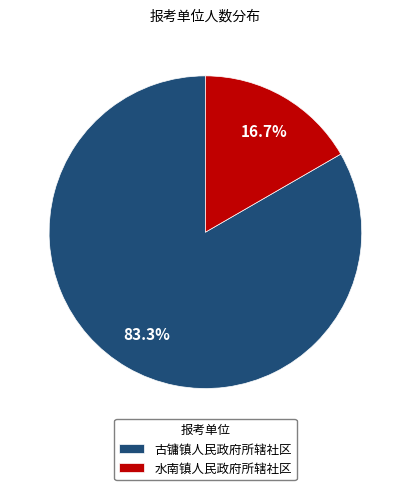

To the nearest percent, what percentage of the pie is 水南镇人民政府所辖社区?

17%